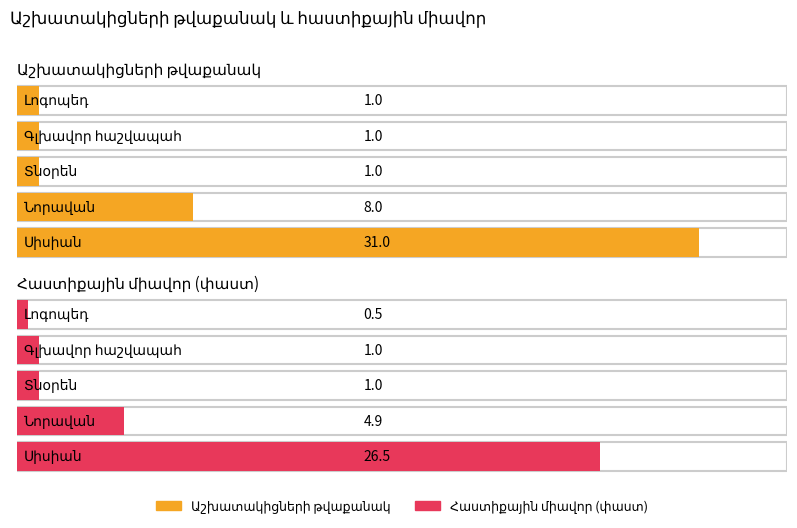

At which category is the sum across all series the highest?

Սիսիան